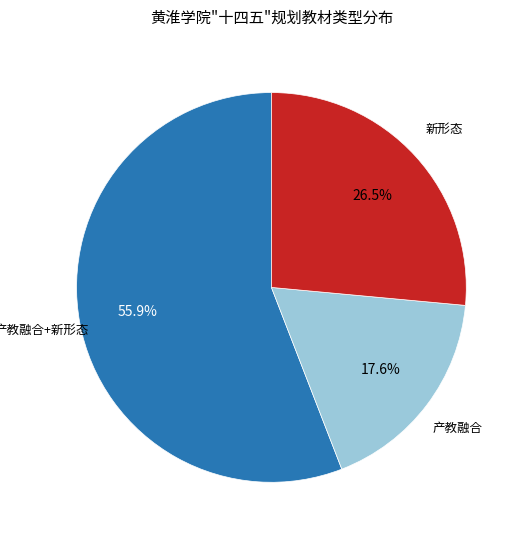

What is the ratio of the value at 产教融合 to the value at 产教融合+新形态?

0.3